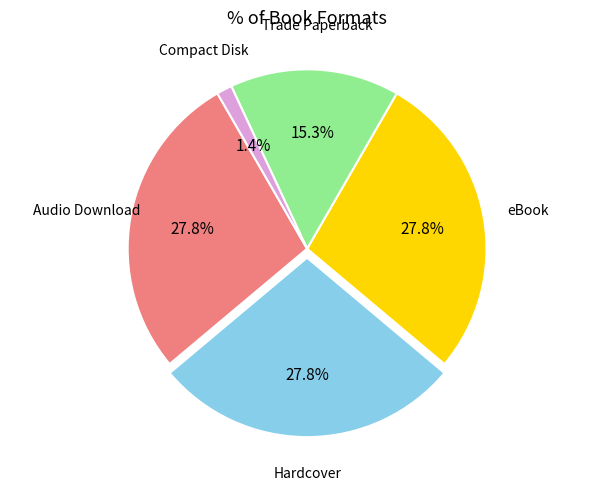

True or false: eBook accounts for 34% of the total.

False